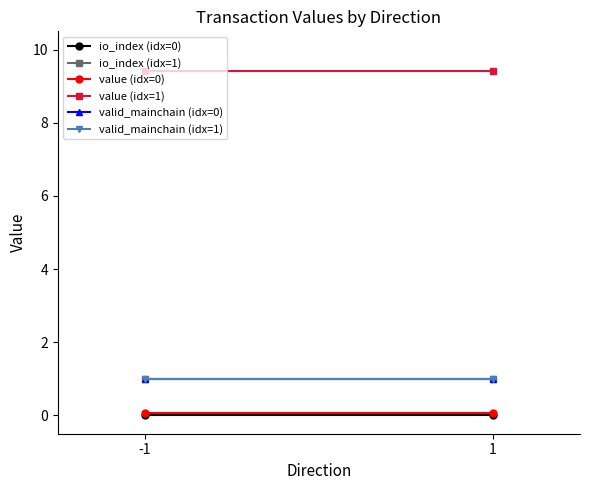

Which series has the largest total across all categories?

value (idx=1)